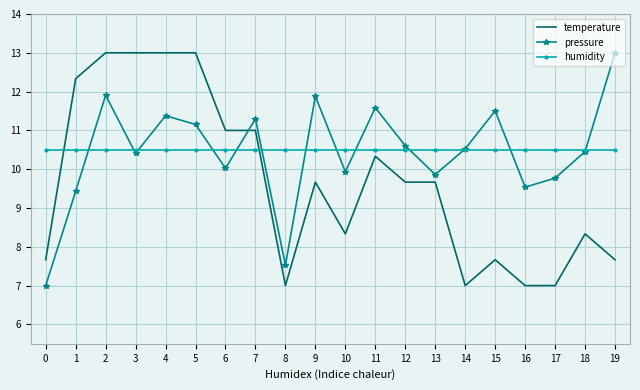

What is the approximate value of humidity at 18?

10.5